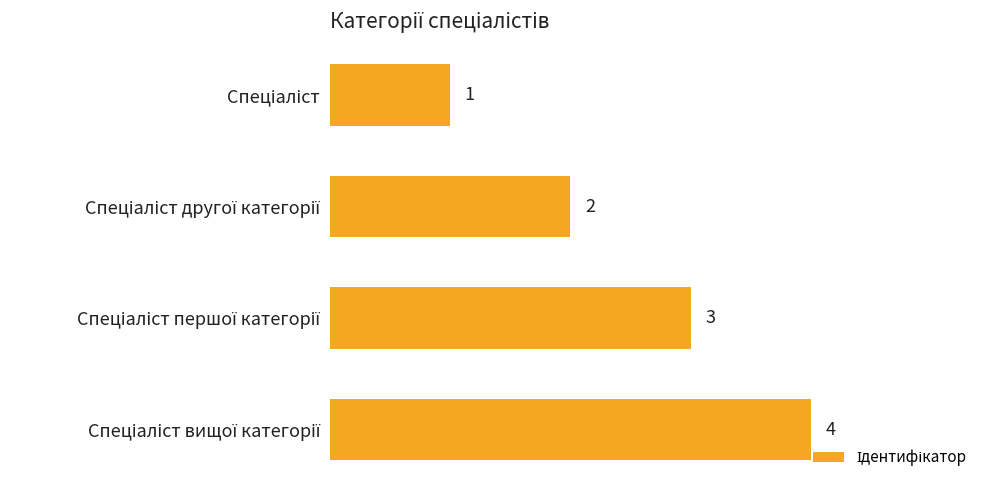

What is the greatest value displayed?

4